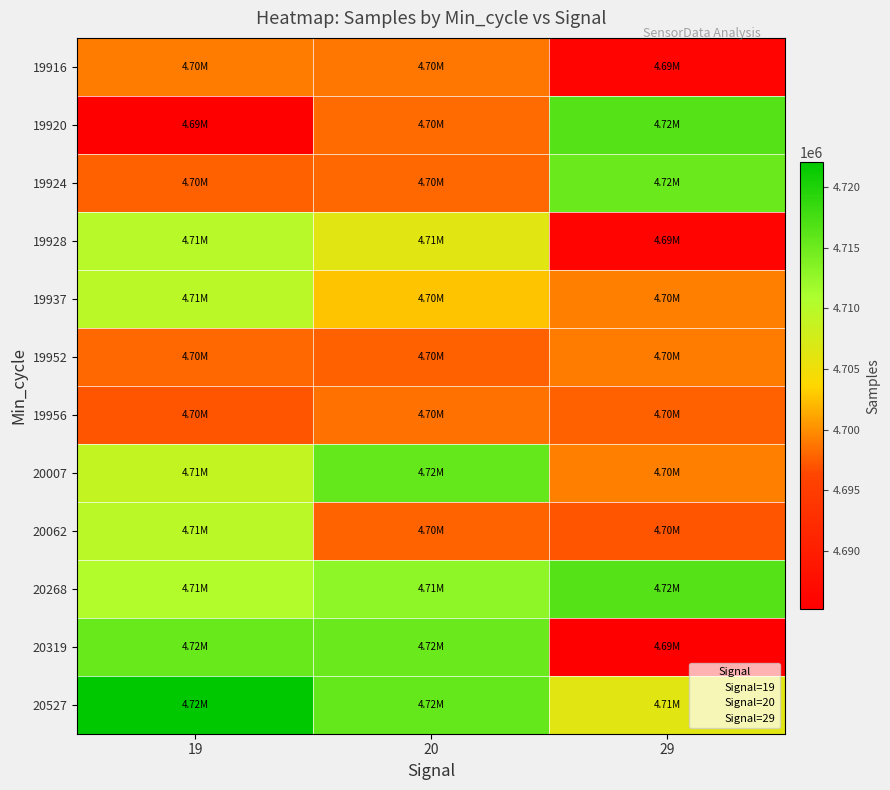

Rank the series by their maximum value, from highest to lowest.

20527, 19920, 20268, 20007, 20319, 19924, 19928, 19937, 20062, 19916, 19952, 19956